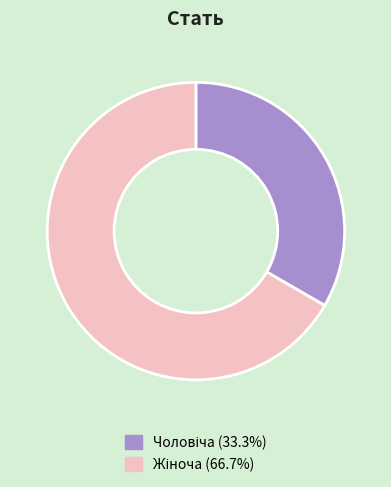

Count the number of slices in the pie.

2